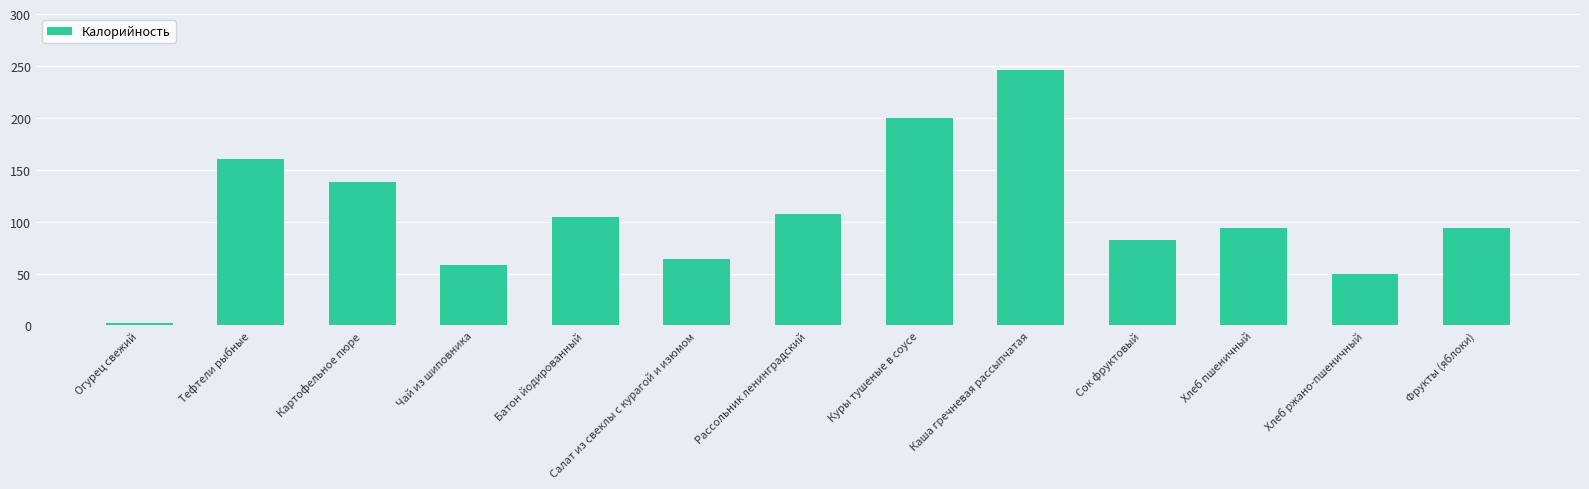

What is the difference between the maximum and minimum values?

243.6